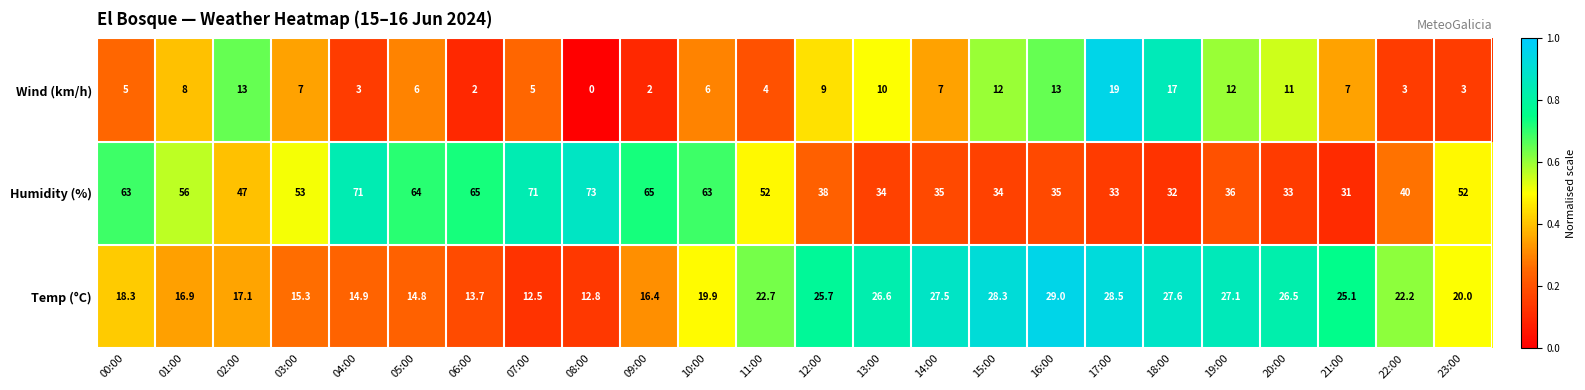

At how many categories does at least one series exceed 26?

24